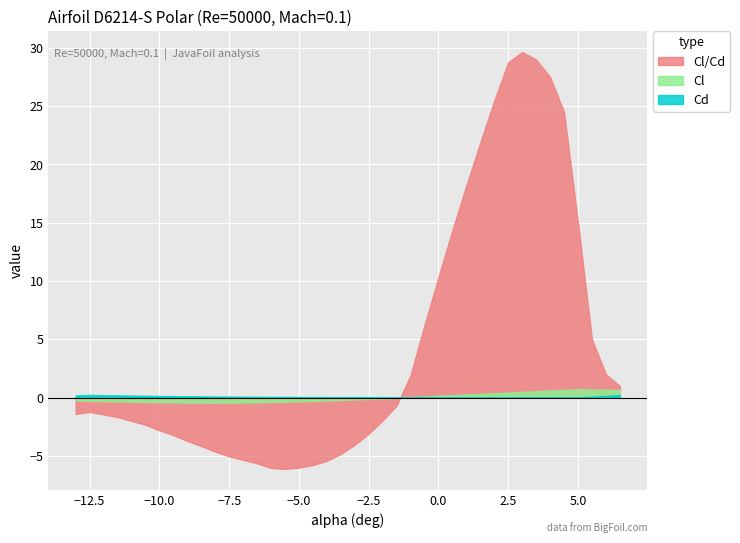

True or false: Cd has more than 0 points higher than both neighbors.

True